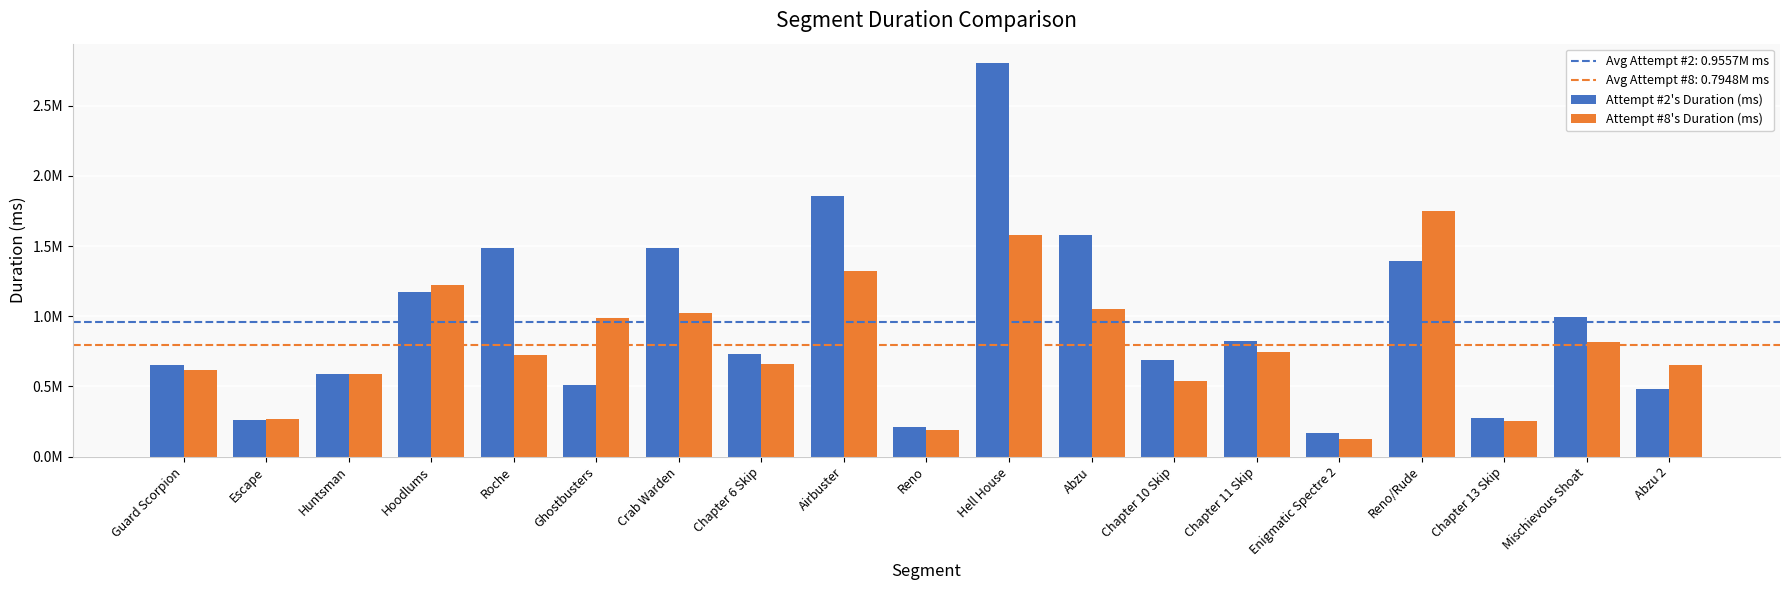

List the series in order of their peak value, highest first.

Attempt #2's Duration (ms), Attempt #8's Duration (ms)